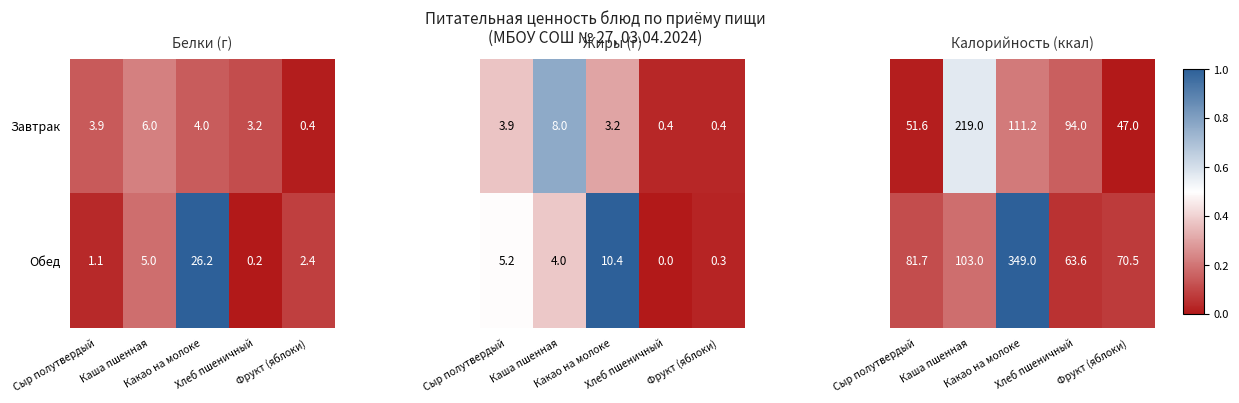

What is the average value of the Обед series?

7.0